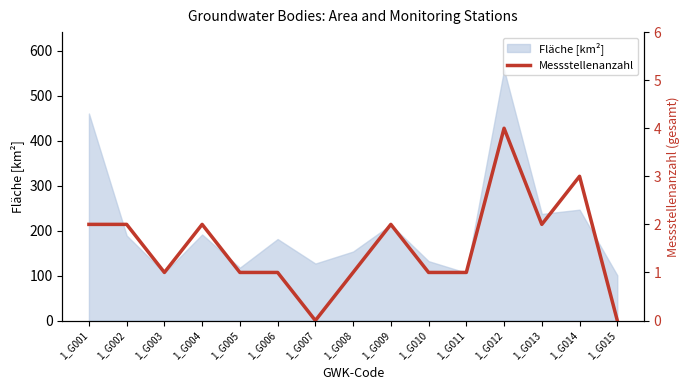

Reading left to right, what are all the values shown in this chart?

2	2	1	2	1	1	0	1	2	1	1	4	2	3	0